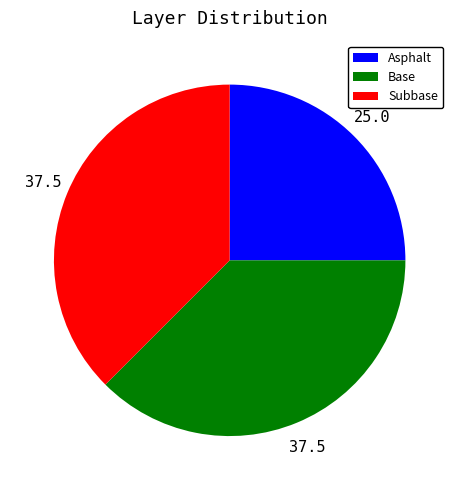

Is there any slice that represents more than half of the pie?

No